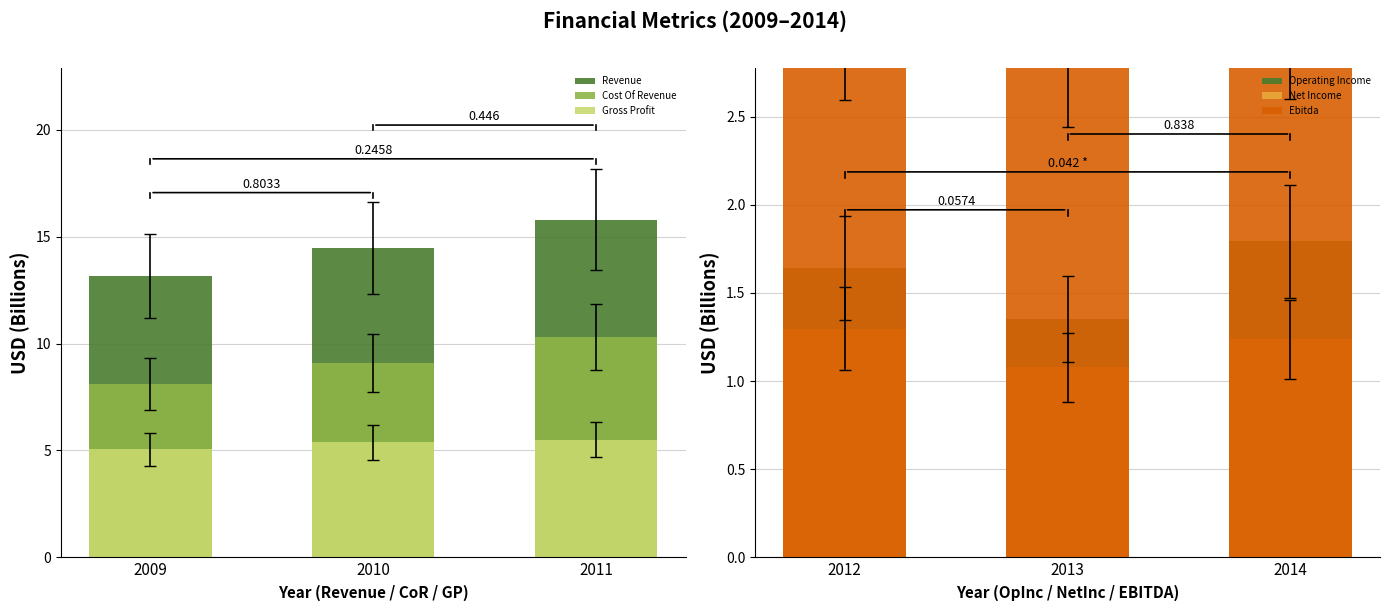

What are all the series names shown in the legend?

Revenue, Cost Of Revenue, Gross Profit, Operating Income, Net Income, Ebitda